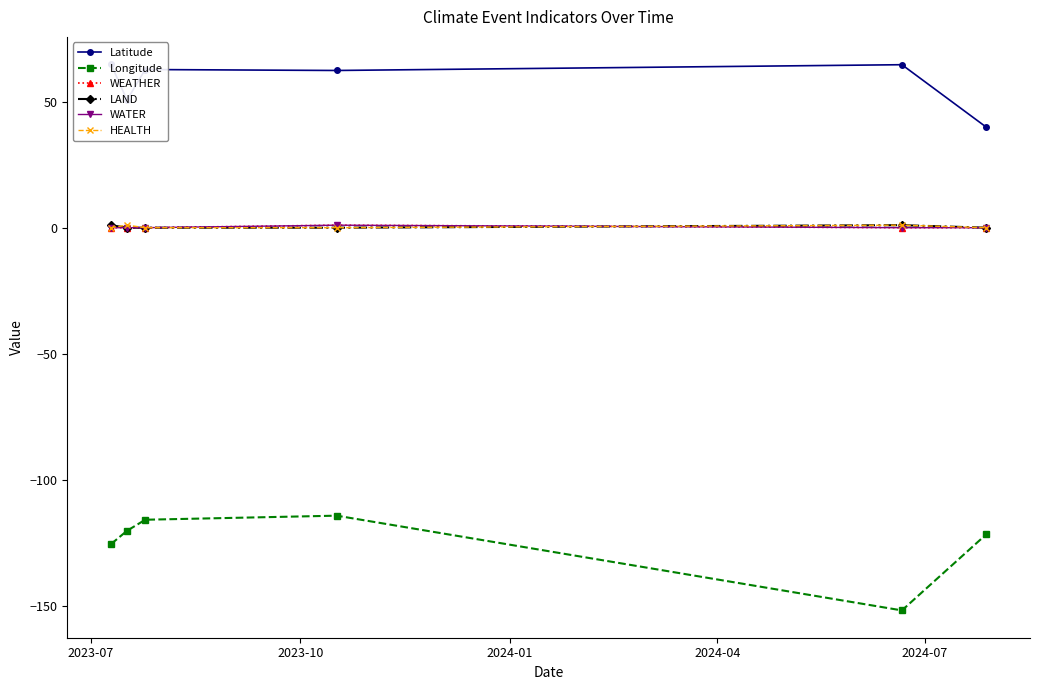

Which series changed the most between 2024-04 and 2024-07?

Longitude